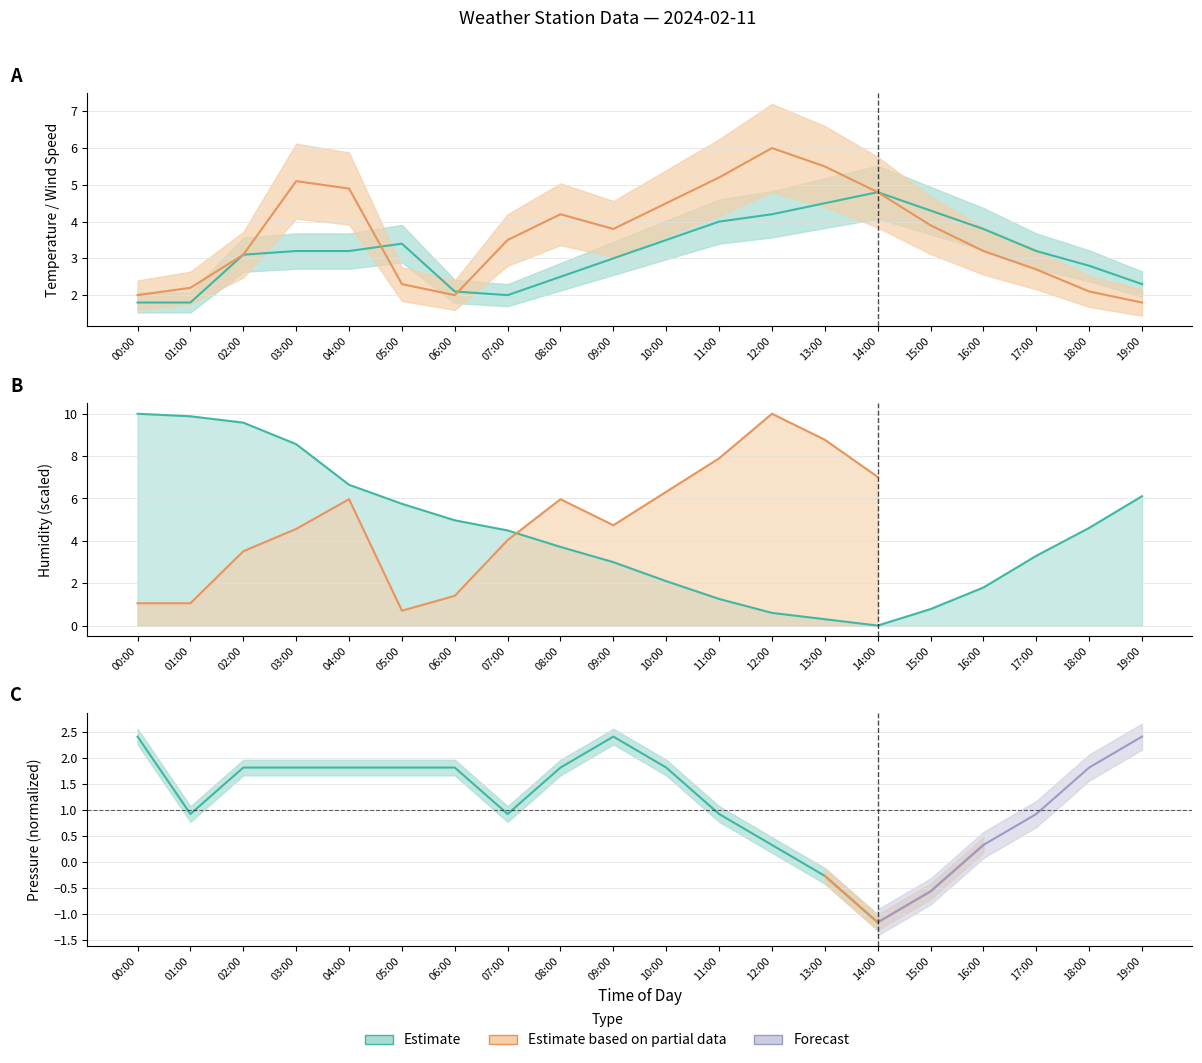

Which label corresponds to the smallest value in the chart?

14:00